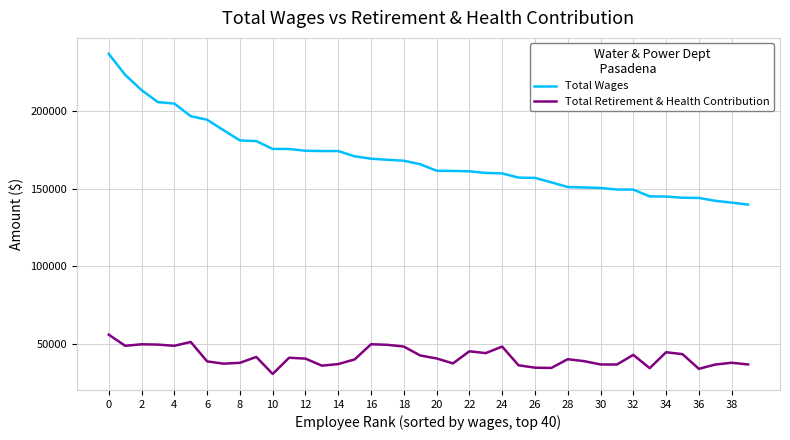

Rank the series by their maximum value, from lowest to highest.

Total Retirement & Health Contribution, Total Wages